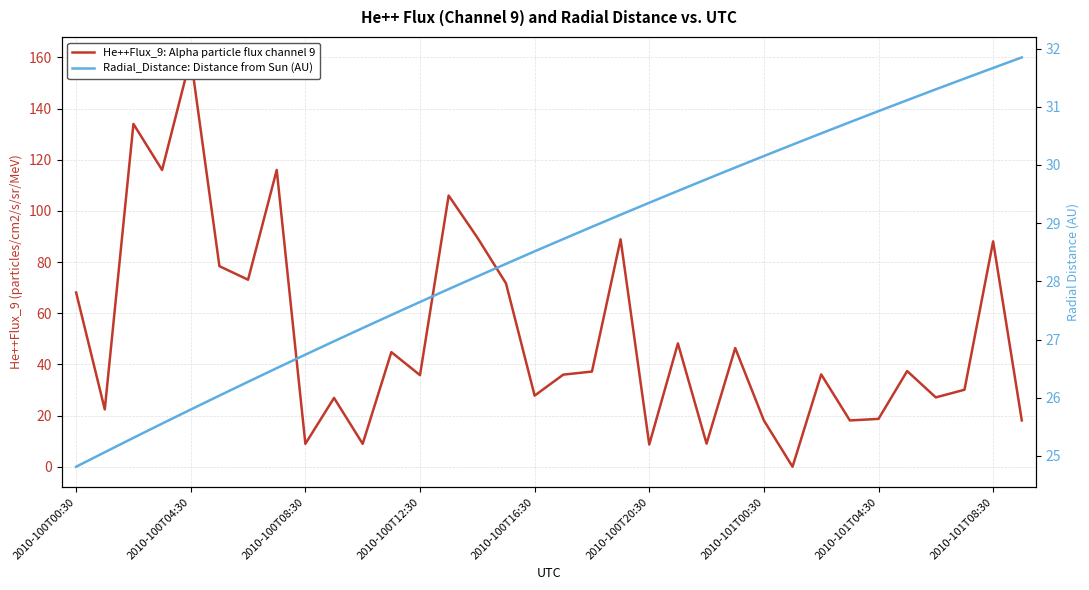

At how many categories does at least one series exceed 36?

18